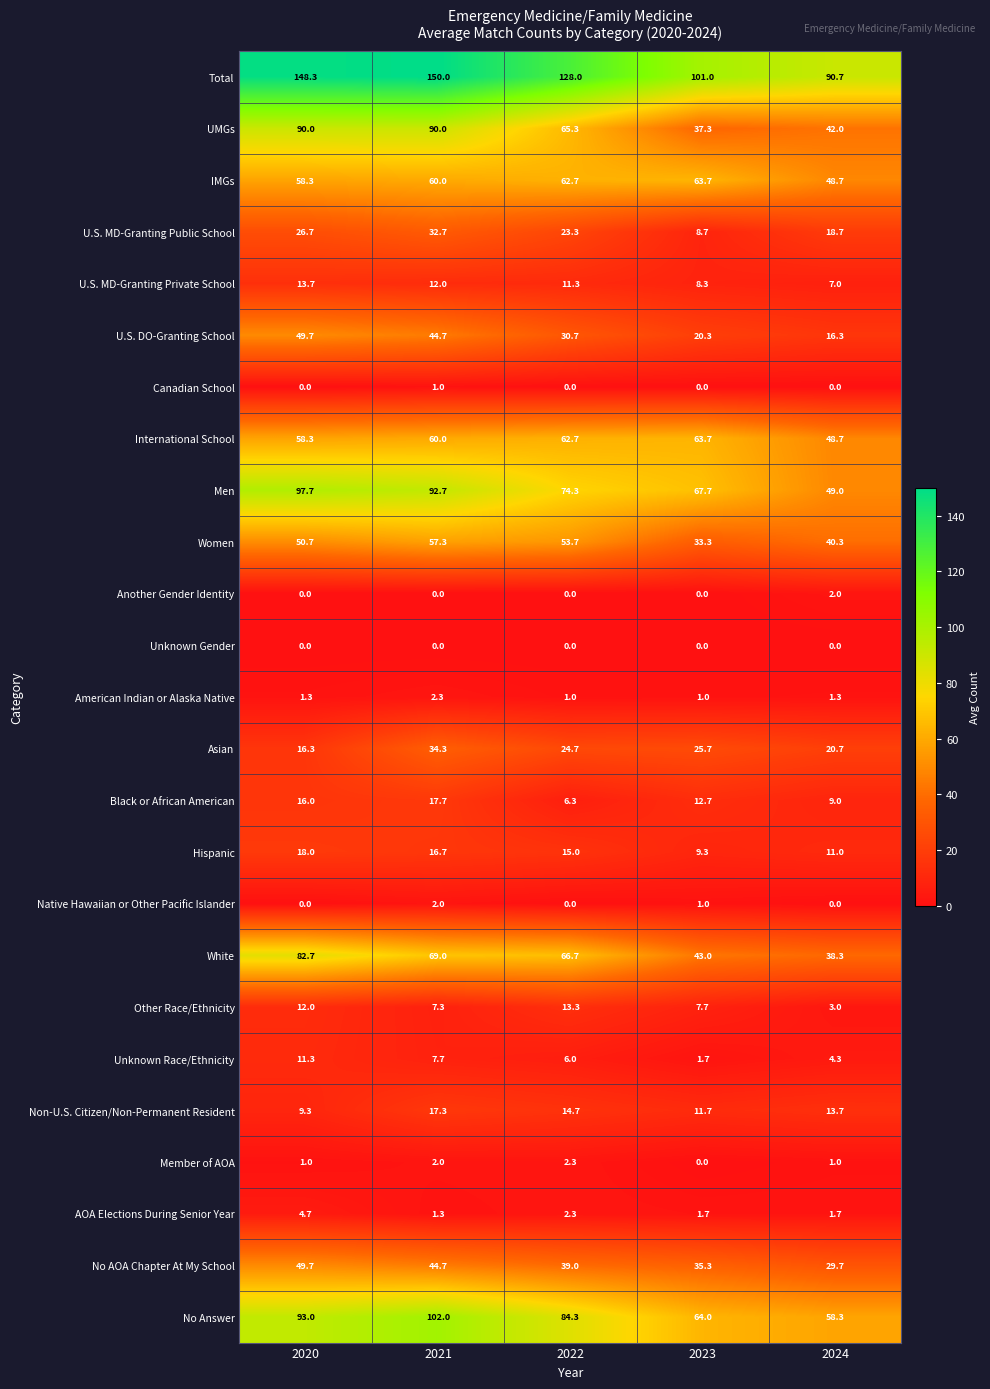

Which series has the largest total across all categories?

Total